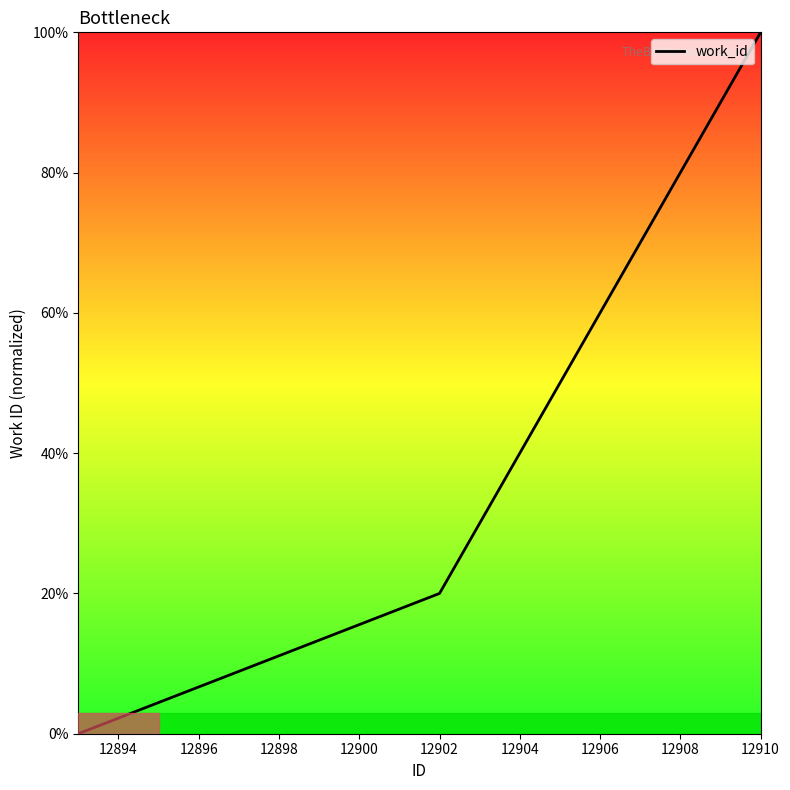

How many values are below 60?

5